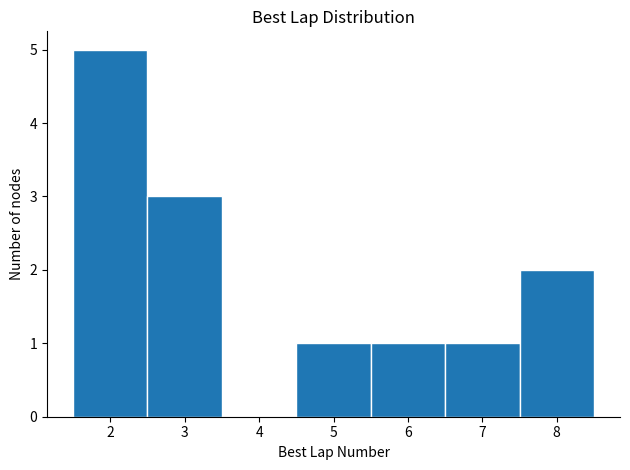

Reading left to right, list every bar in this chart as the range it spans on the x-axis followed by its height. The values are not printed on the chart, so give them approximately, as read against the axis.

1.5 to 2.5: 5
2.5 to 3.5: 3
3.5 to 4.5: 0
4.5 to 5.5: 1
5.5 to 6.5: 1
6.5 to 7.5: 1
7.5 to 8.5: 2